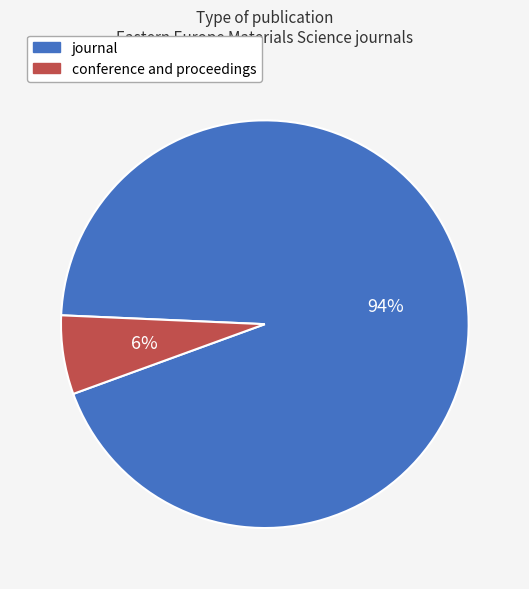

Which slice is the largest?

journal